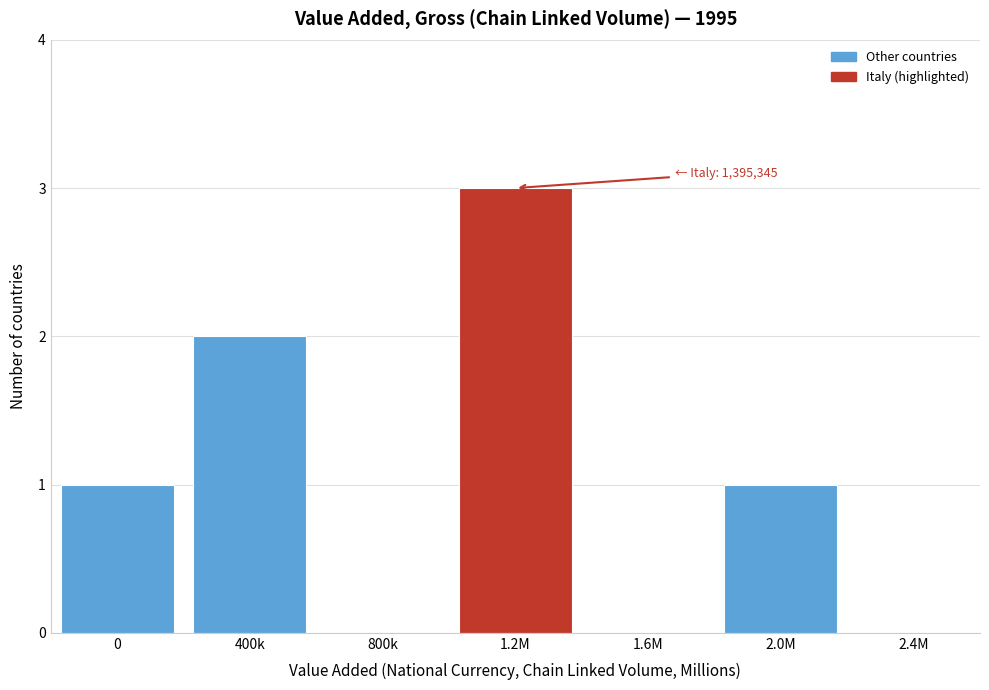

Reading left to right, what are all the values shown in this chart?

0=1	400k=2	800k=0	1.2M=3	1.6M=0	2.0M=1	2.4M=0